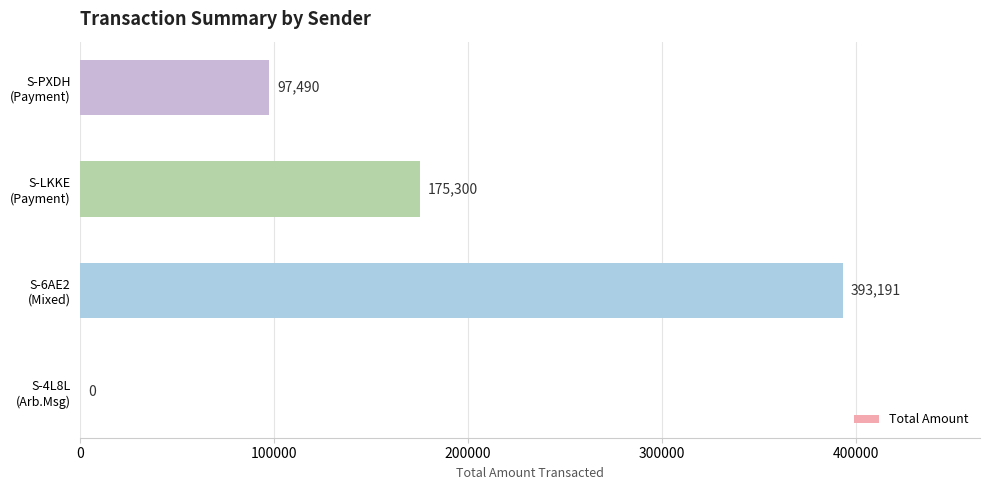

How many values are between 97490 and 393191?

3